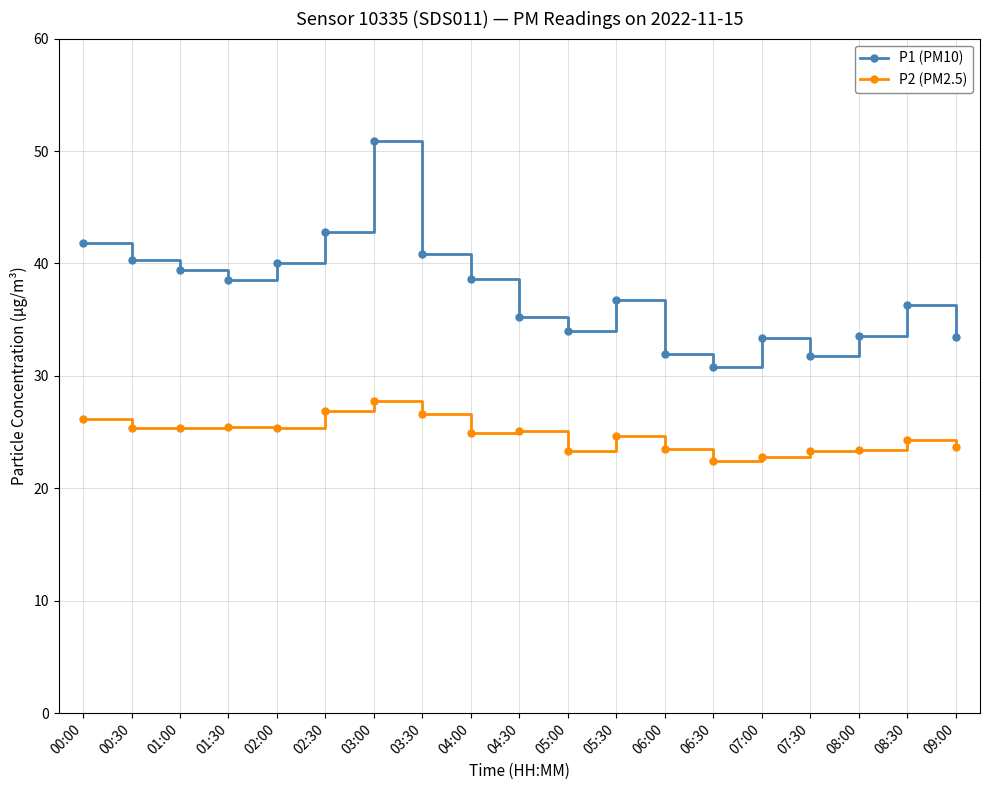

What are all the series names shown in the legend?

P1 (PM10), P2 (PM2.5)